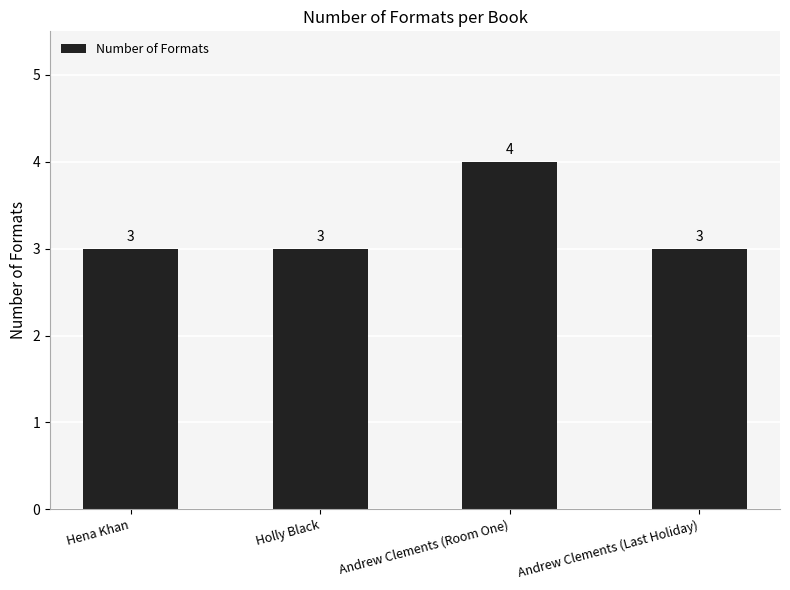

What is the label of the 4th bar from the right?

Hena Khan